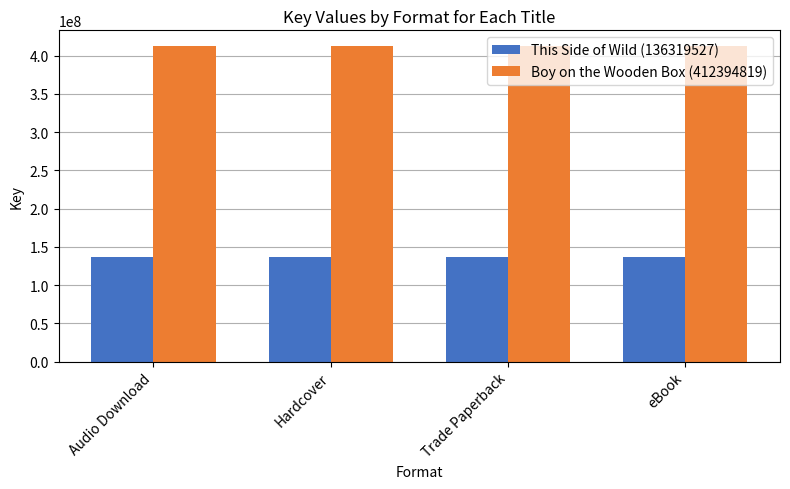

Reading left to right, transcribe all the data shown in this chart.

This Side of Wild (136319527): 136319527	136319527	136319527	136319527
Boy on the Wooden Box (412394819): 412394819	412394819	412394819	412394819